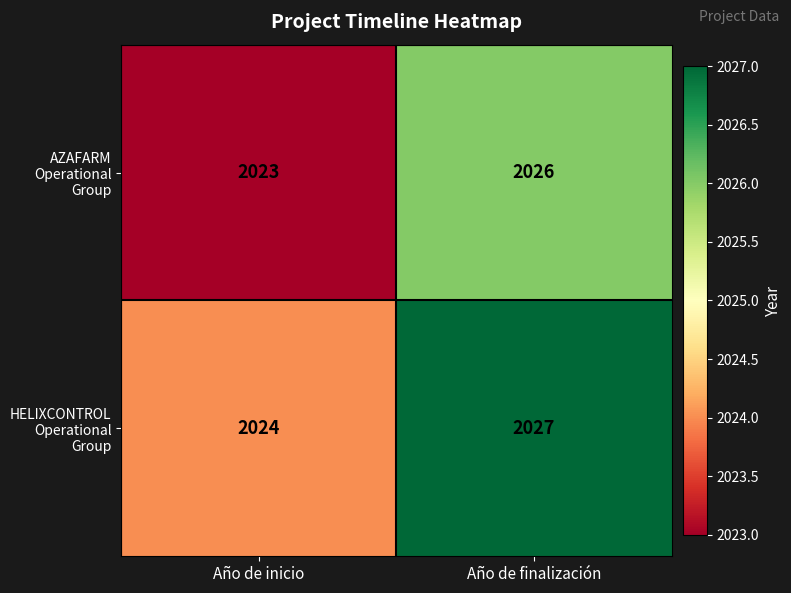

Is it true that HELIXCONTROL Operational Group equals 2027 at Año de finalización?

True